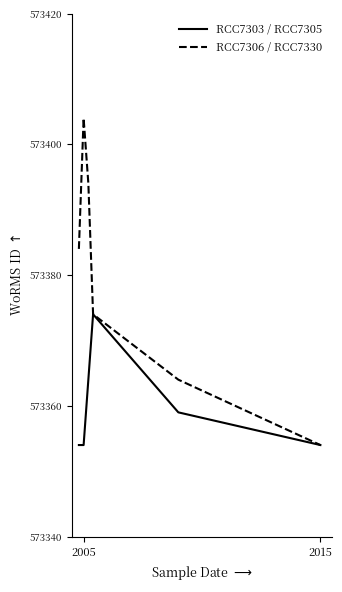

Which series has the largest range (max minus min)?

RCC7306 / RCC7330